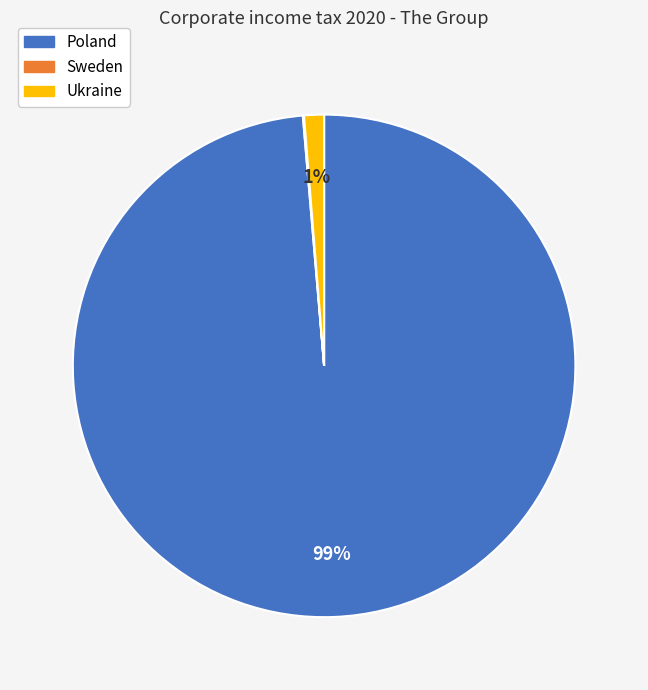

Is it true that Poland is 99% of the pie?

True